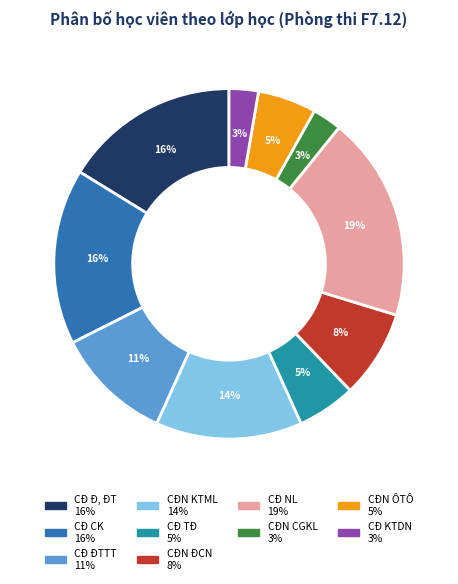

To the nearest percent, what is the difference between the largest and smallest slice percentages?

16%